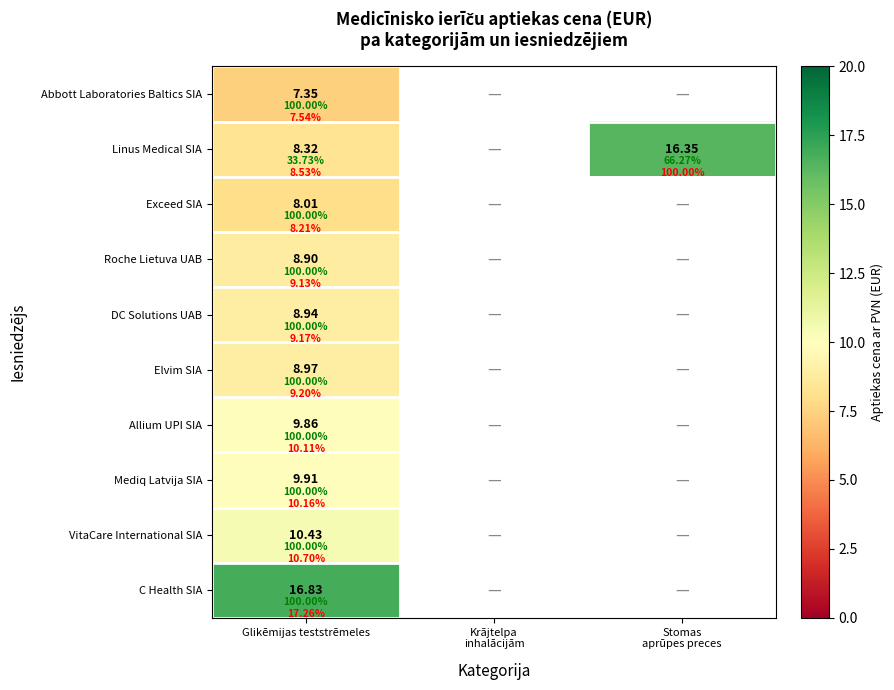

At how many categories does at least one series exceed 13?

2